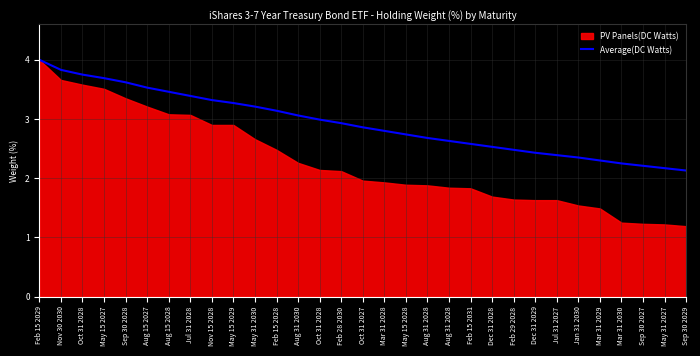

The value at Nov 15 2028 is 3.3. True or false?

True